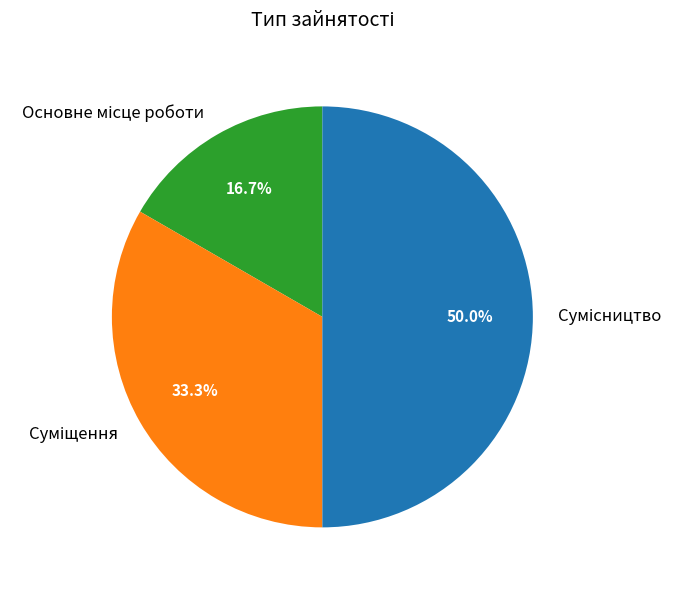

True or false: Суміщення accounts for 33% of the total.

True